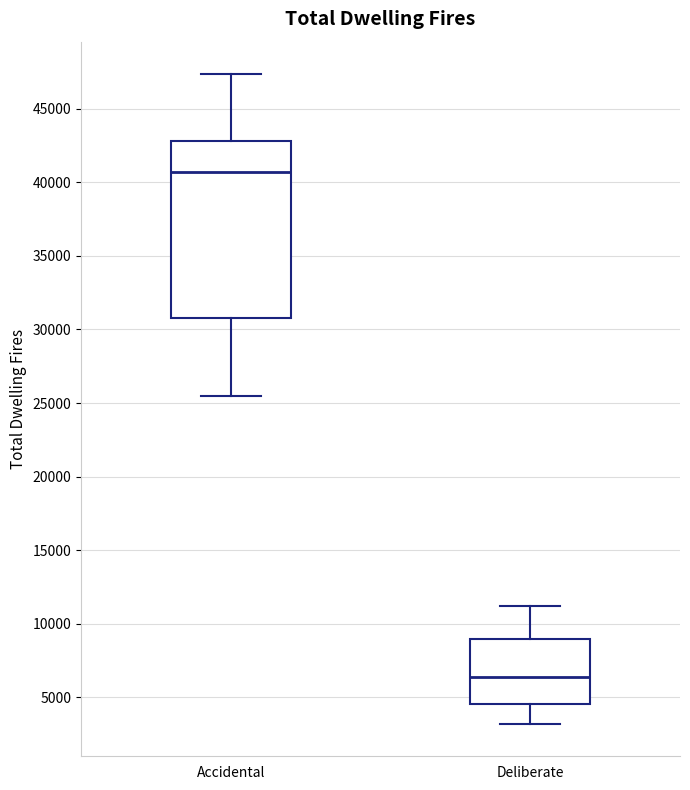

Which box has the lowest median line?

Deliberate